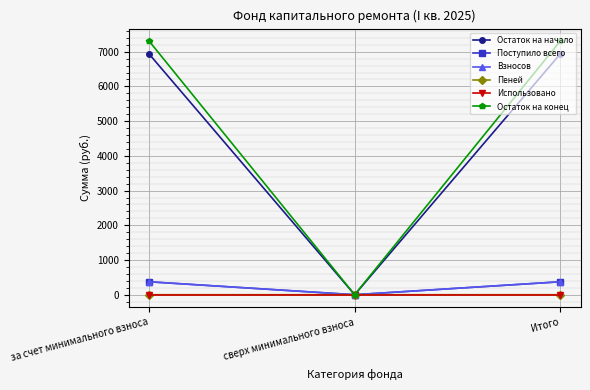

What is the sum of all Поступило всего values?

744.9